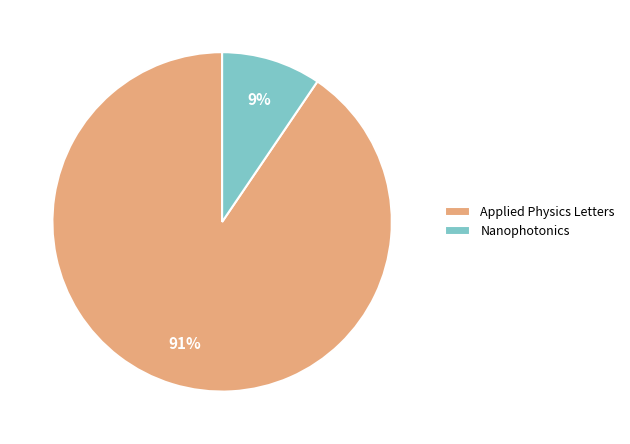

Rank the categories by value from highest to lowest.

Applied Physics Letters, Nanophotonics